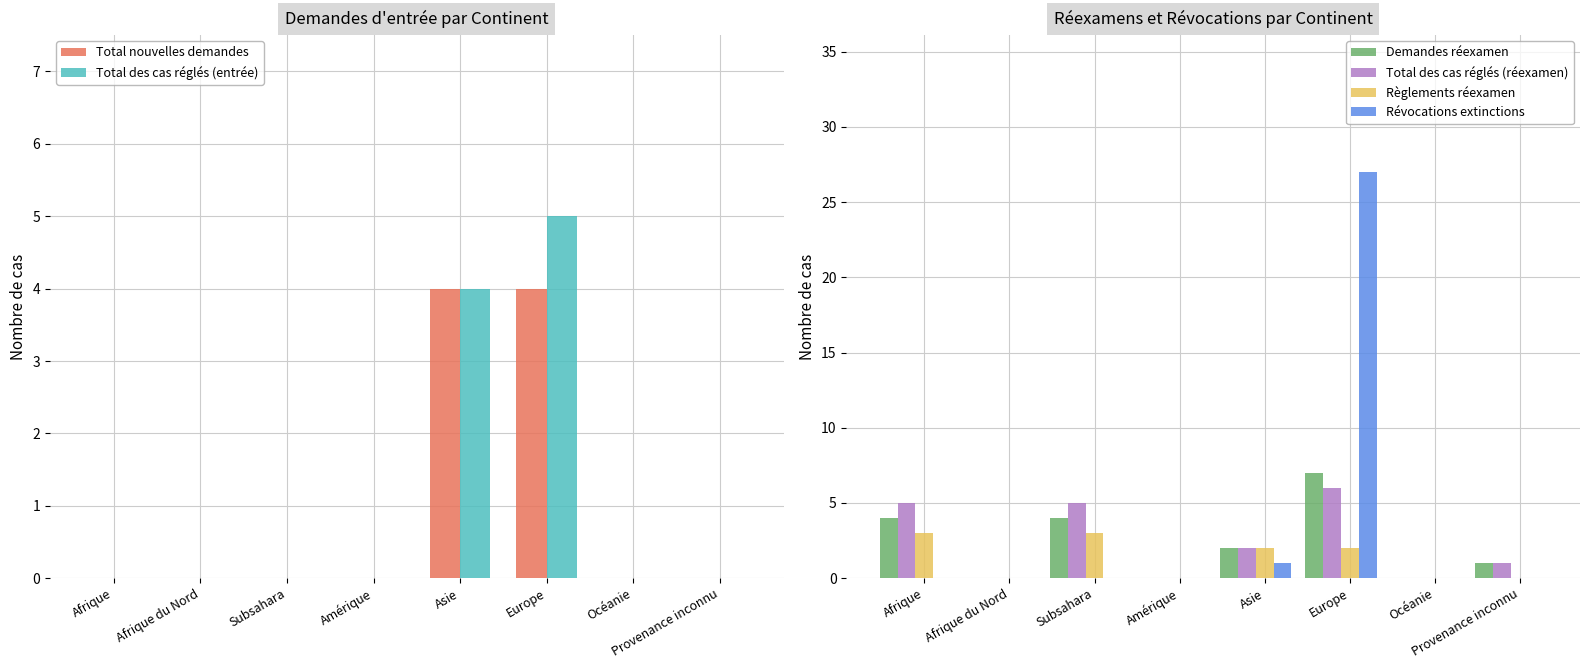

What is the sum of all Règlements réexamen values?

10